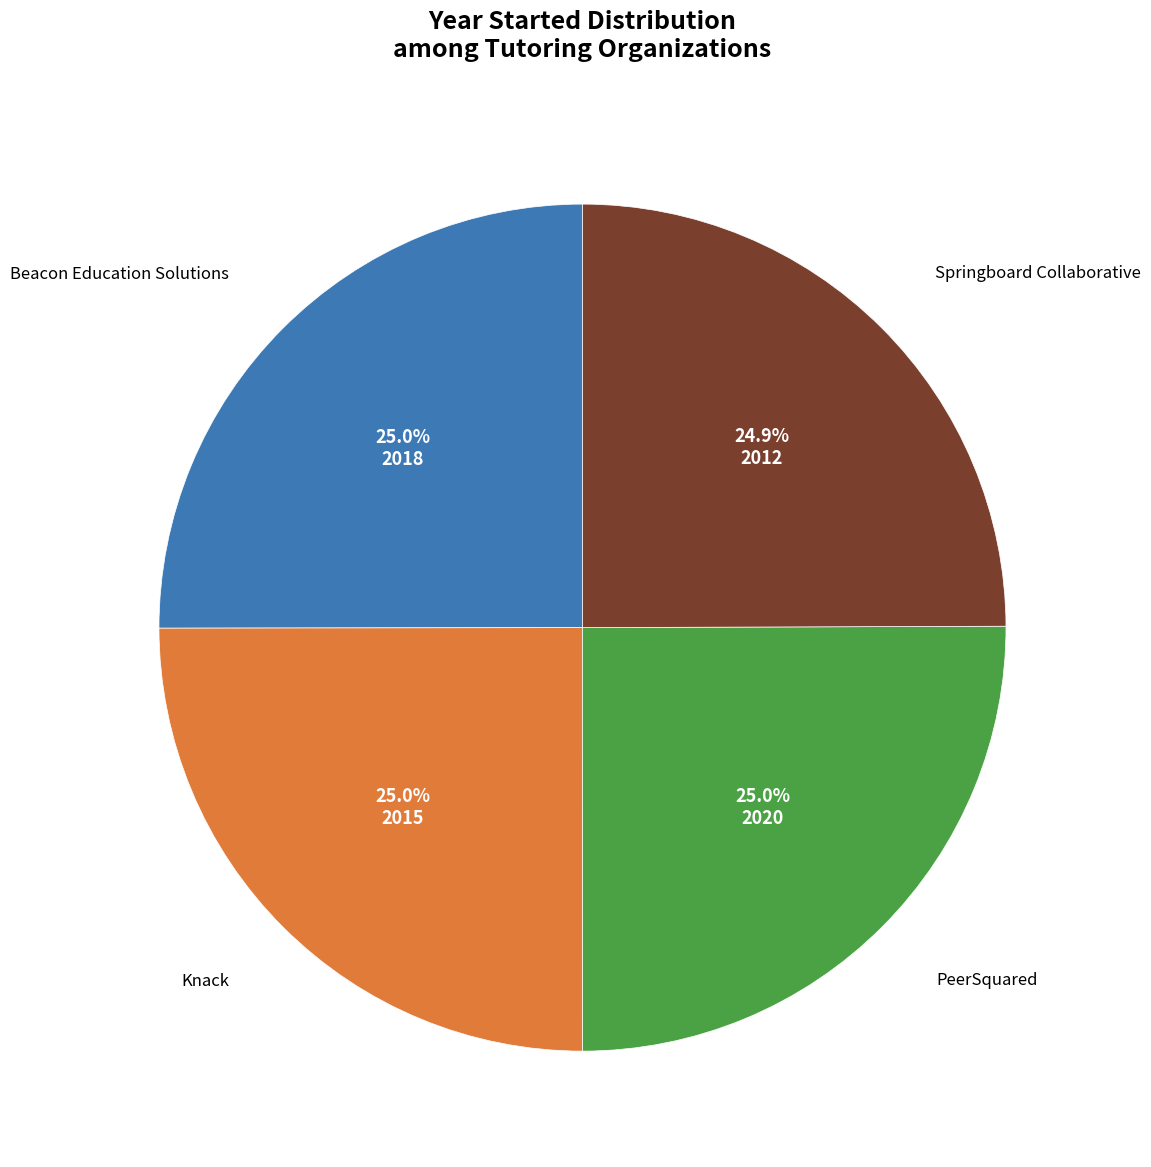

Is there any slice that represents more than half of the pie?

No